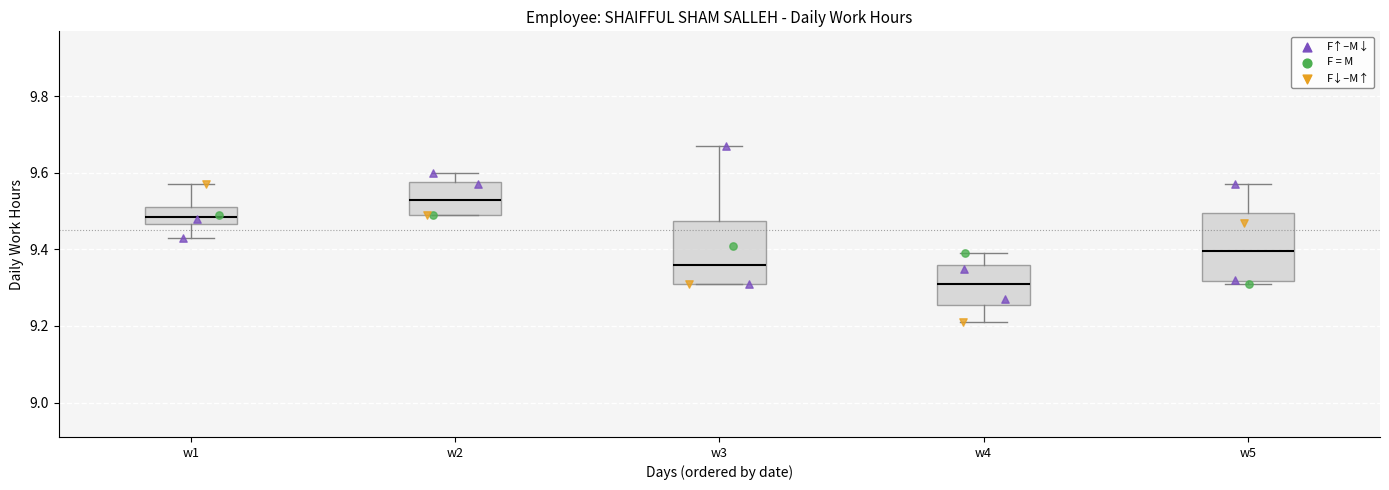

Where does the upper whisker of the box for w5 end on the y-axis? The values are not printed on the chart, so give them approximately, as read against the axis.

9.58